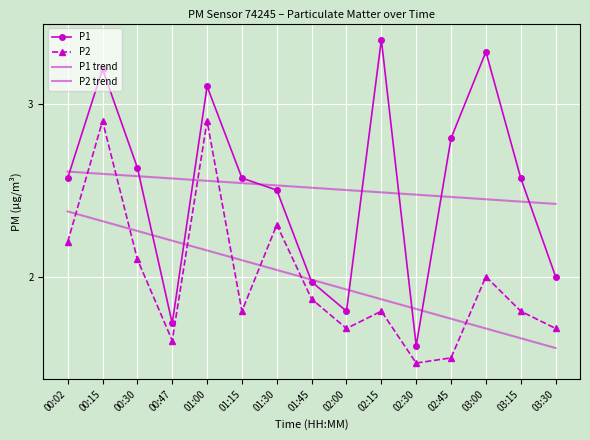

True or false: P2 has more than 2 points higher than both neighbors.

True